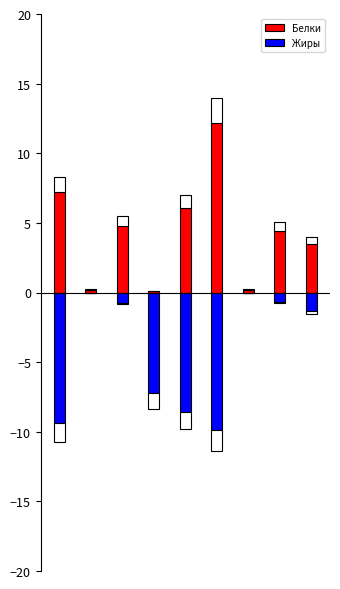

What is the highest value of the Белки series?

12.2